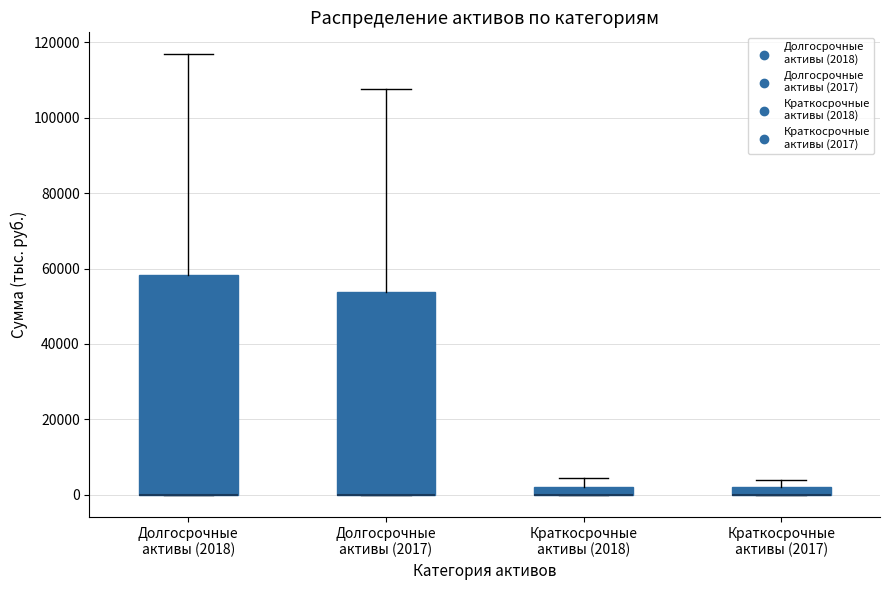

Which box is the tallest, from its lower edge to its upper edge?

Долгосрочные активы (2018)